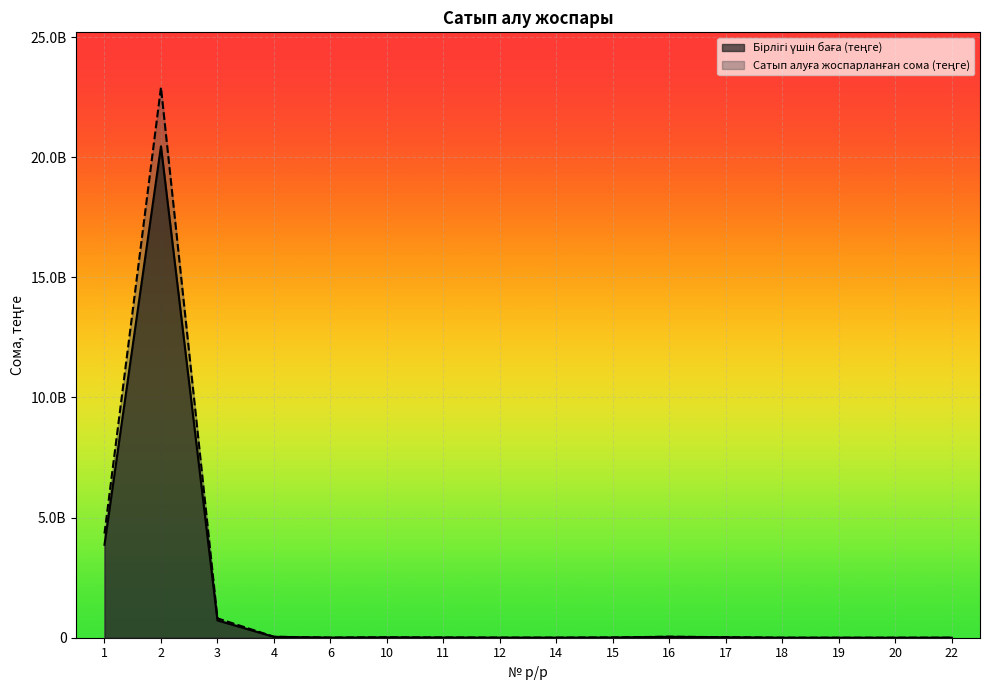

Which series has the largest total across all categories?

Сатып алуға жоспарланған сома (теңге)